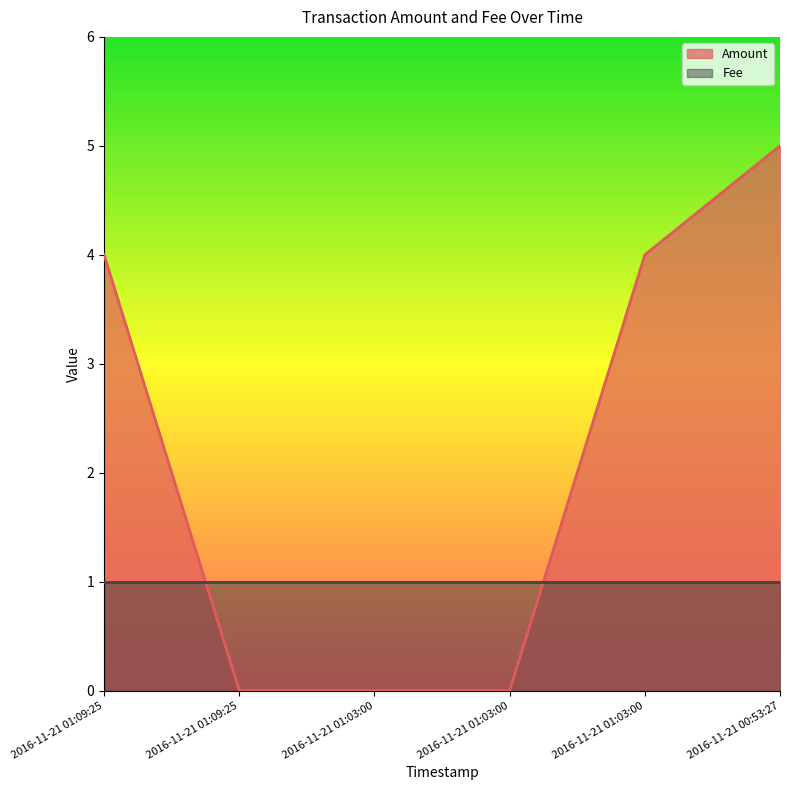

Reading right to left, extract all data points from this chart.

2016-11-21 00:53:27=5	2016-11-21 01:03:00=4	2016-11-21 01:03:00=0	2016-11-21 01:03:00=0	2016-11-21 01:09:25=0	2016-11-21 01:09:25=4